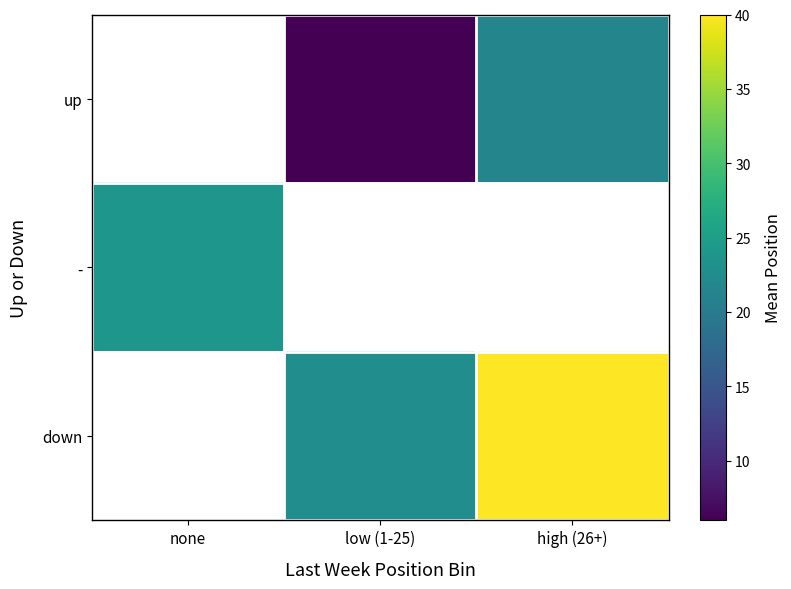

Which category has the lowest value across all series?

low (1-25)